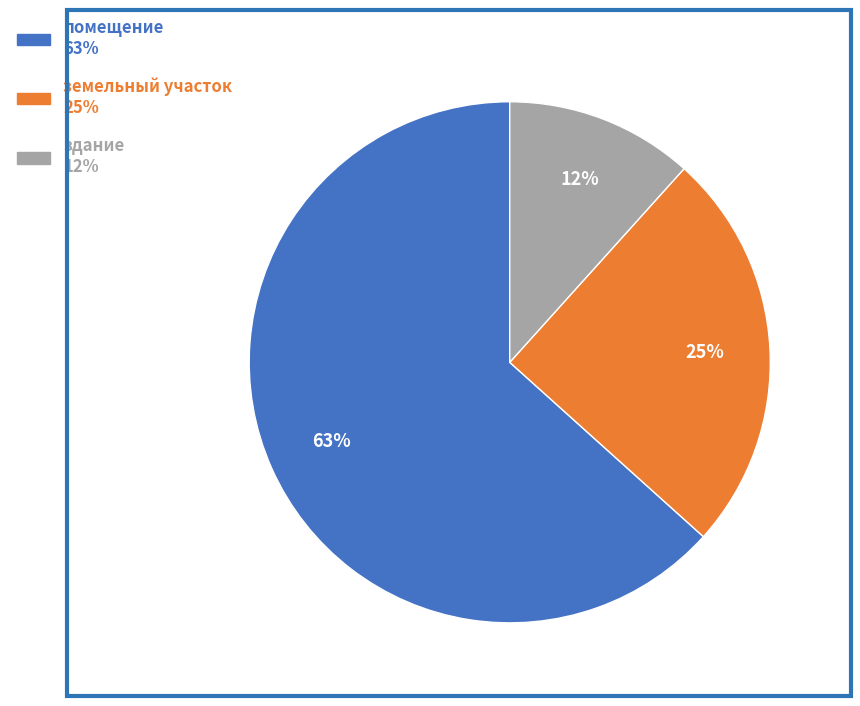

Does земельный участок represent more than half of the total?

No